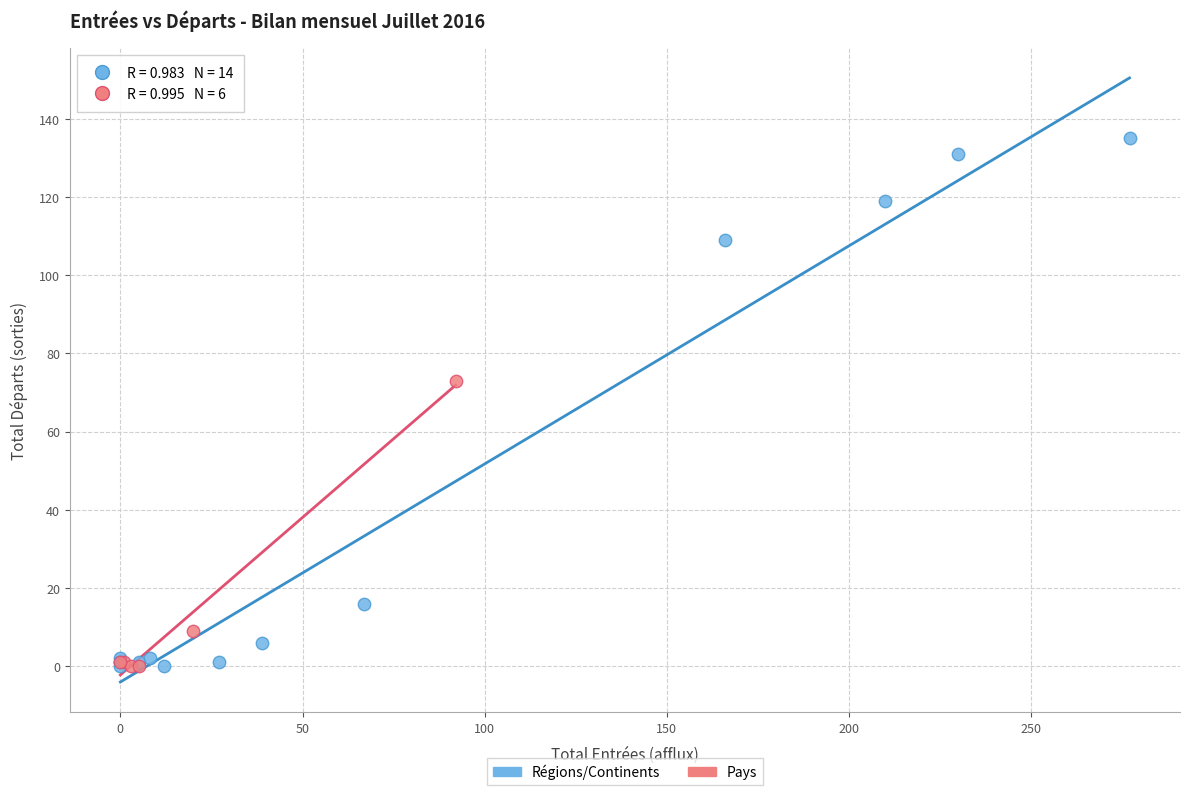

Which series contains the highest Y value?

Régions/Continents